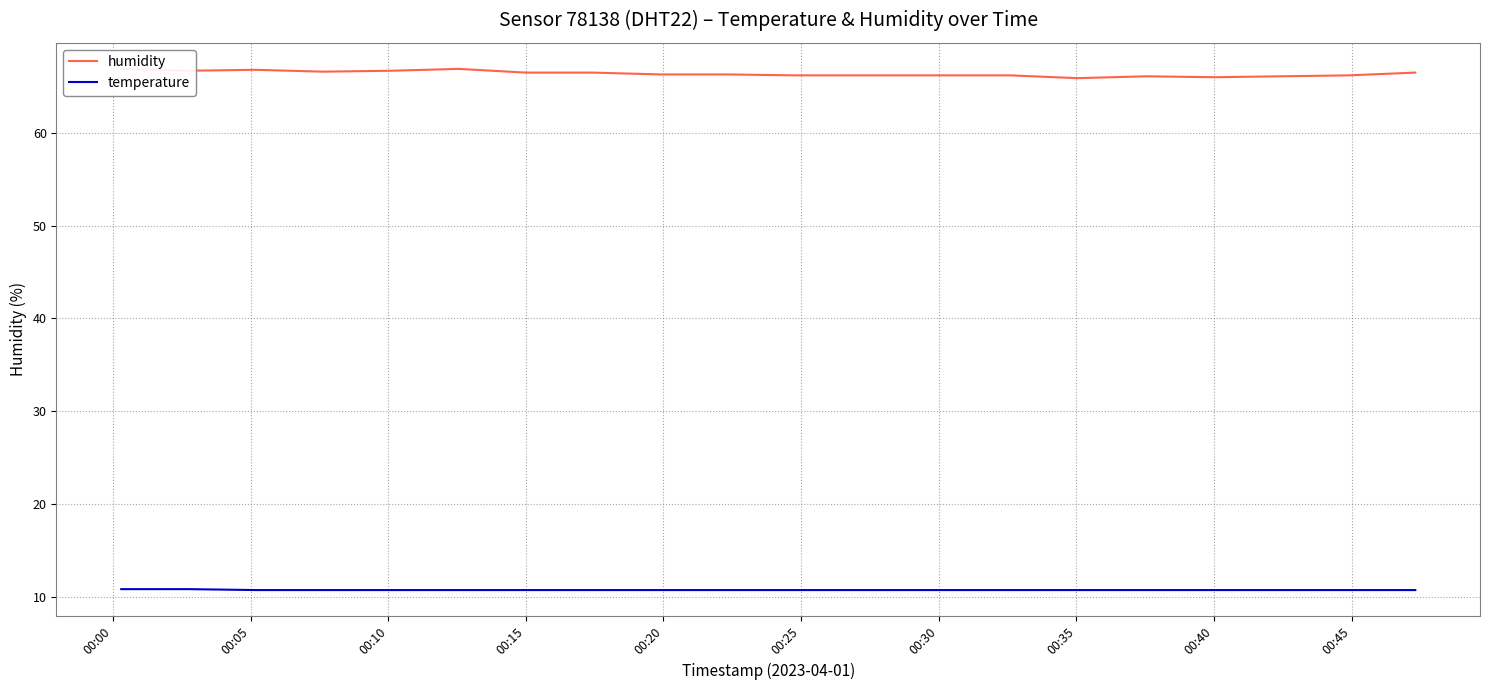

Is the value of humidity at 16 greater than the value of temperature at 17?

Yes